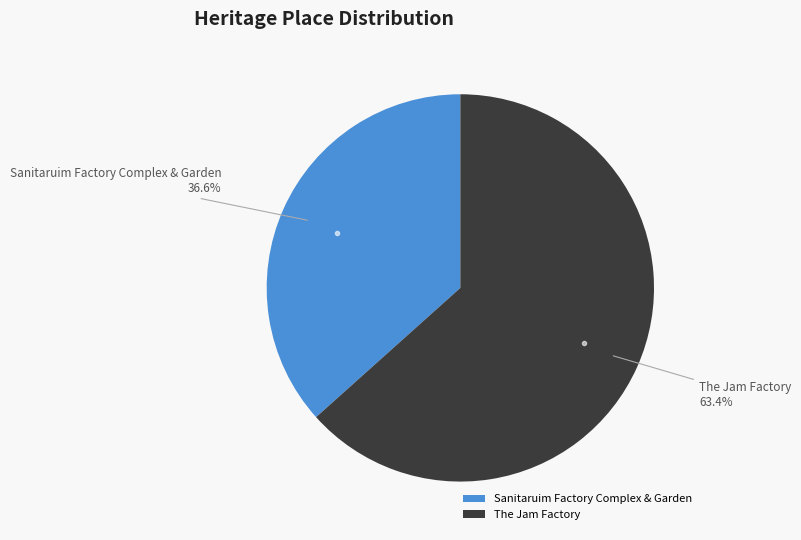

What is the ratio of the value at The Jam Factory to the value at Sanitaruim Factory Complex & Garden?

1.7